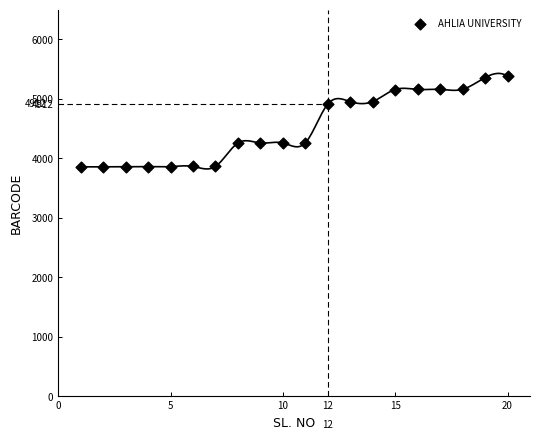

What is the range of Y values (max minus min)?

1525